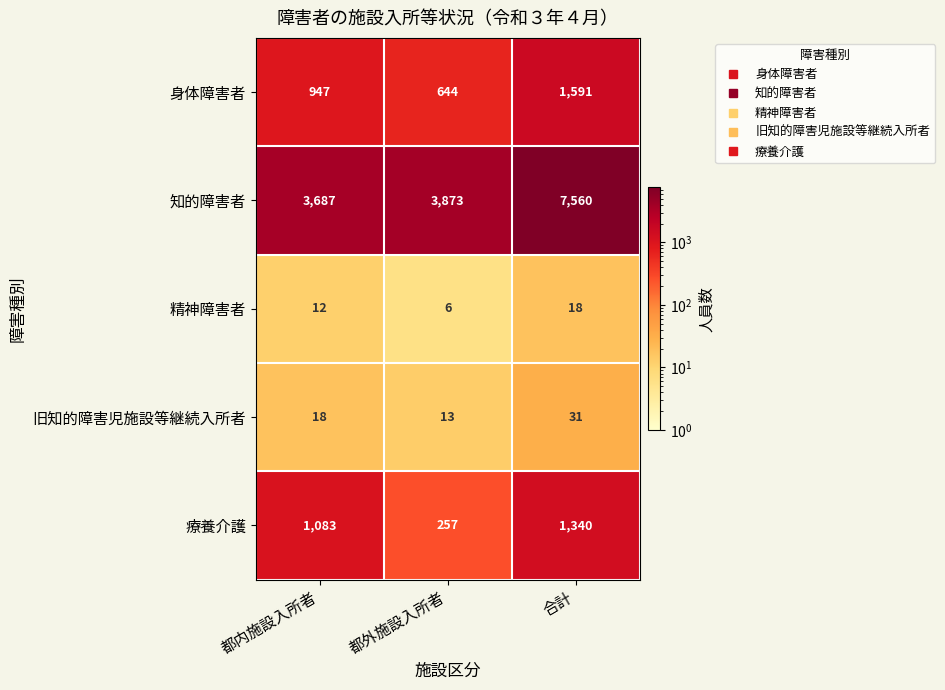

What is the minimum value for 身体障害者?

644